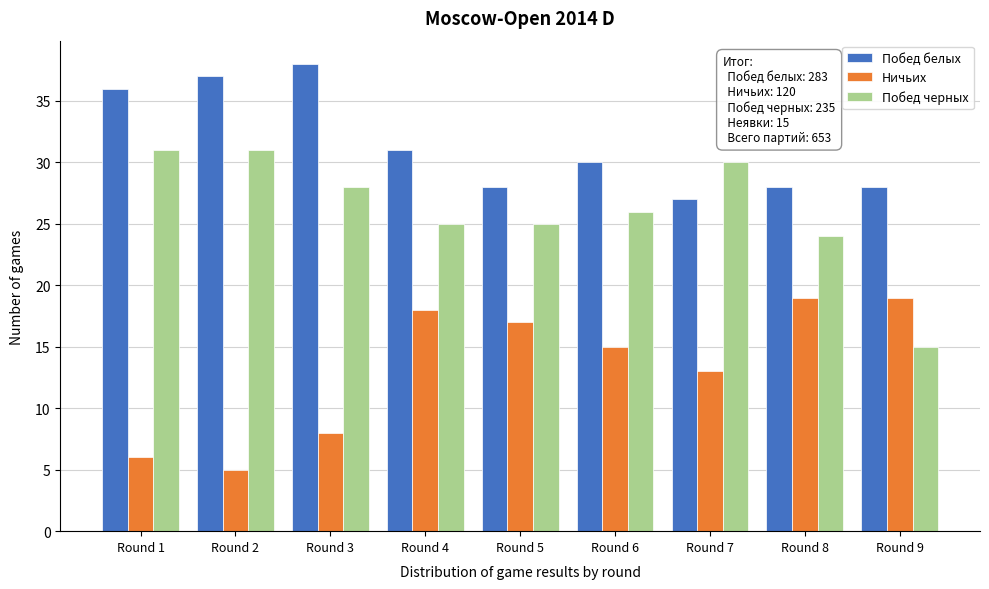

Reading left to right, list all the values displayed in this chart.

Побед белых: Round 1=36	Round 2=37	Round 3=38	Round 4=31	Round 5=28	Round 6=30	Round 7=27	Round 8=28	Round 9=28
Ничьих: Round 1=6	Round 2=5	Round 3=8	Round 4=18	Round 5=17	Round 6=15	Round 7=13	Round 8=19	Round 9=19
Побед черных: Round 1=31	Round 2=31	Round 3=28	Round 4=25	Round 5=25	Round 6=26	Round 7=30	Round 8=24	Round 9=15